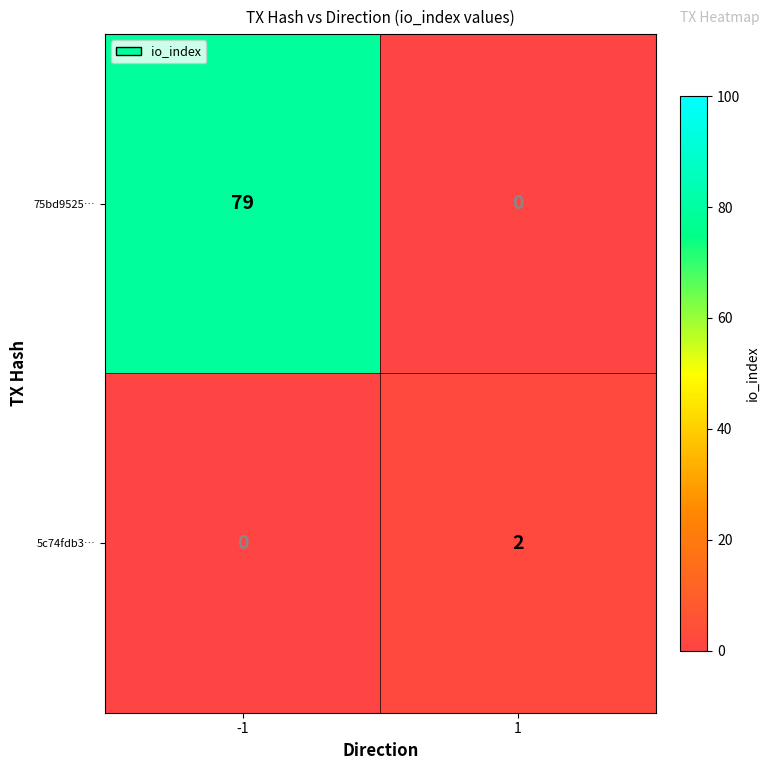

What is the greatest value displayed?

79